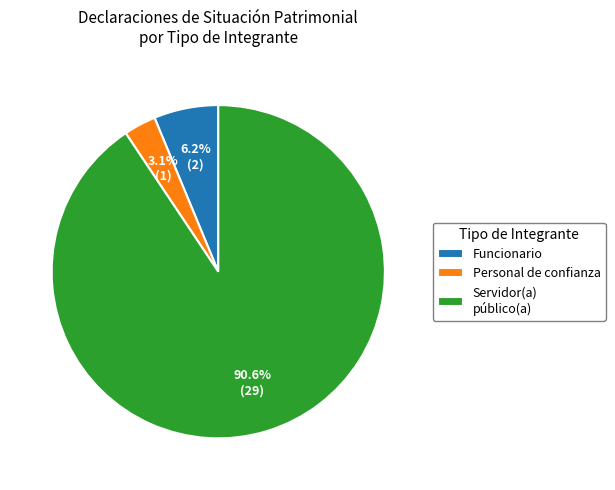

Do Funcionario and Servidor(a) público(a) together represent more than half of the pie?

Yes